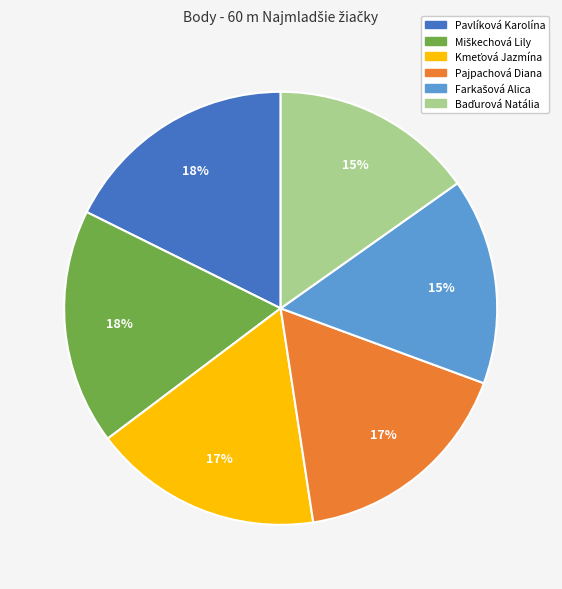

Is Pajpachová Diana the majority of the pie?

No